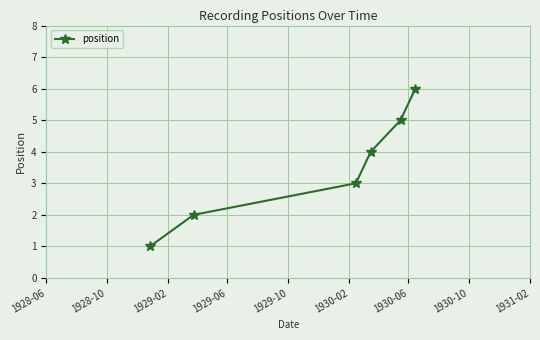

What is the average value?

4